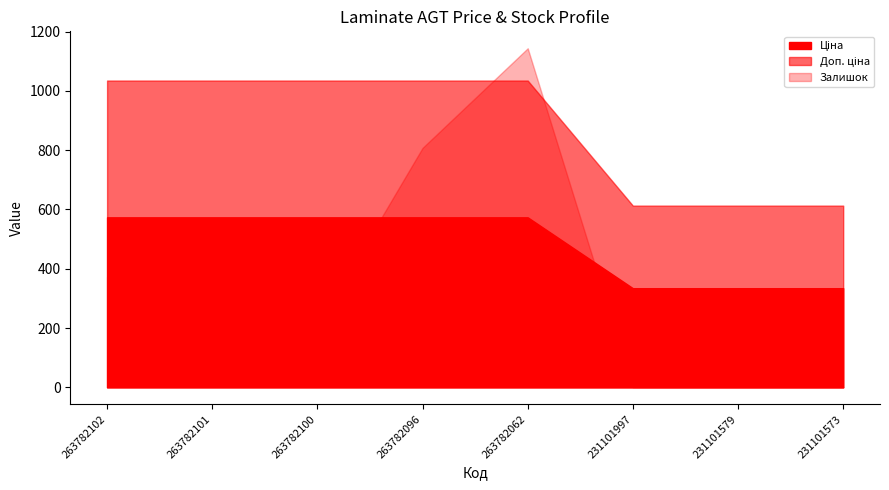

Rank the series by their average value, from lowest to highest.

Залишок, Ціна, Доп. ціна